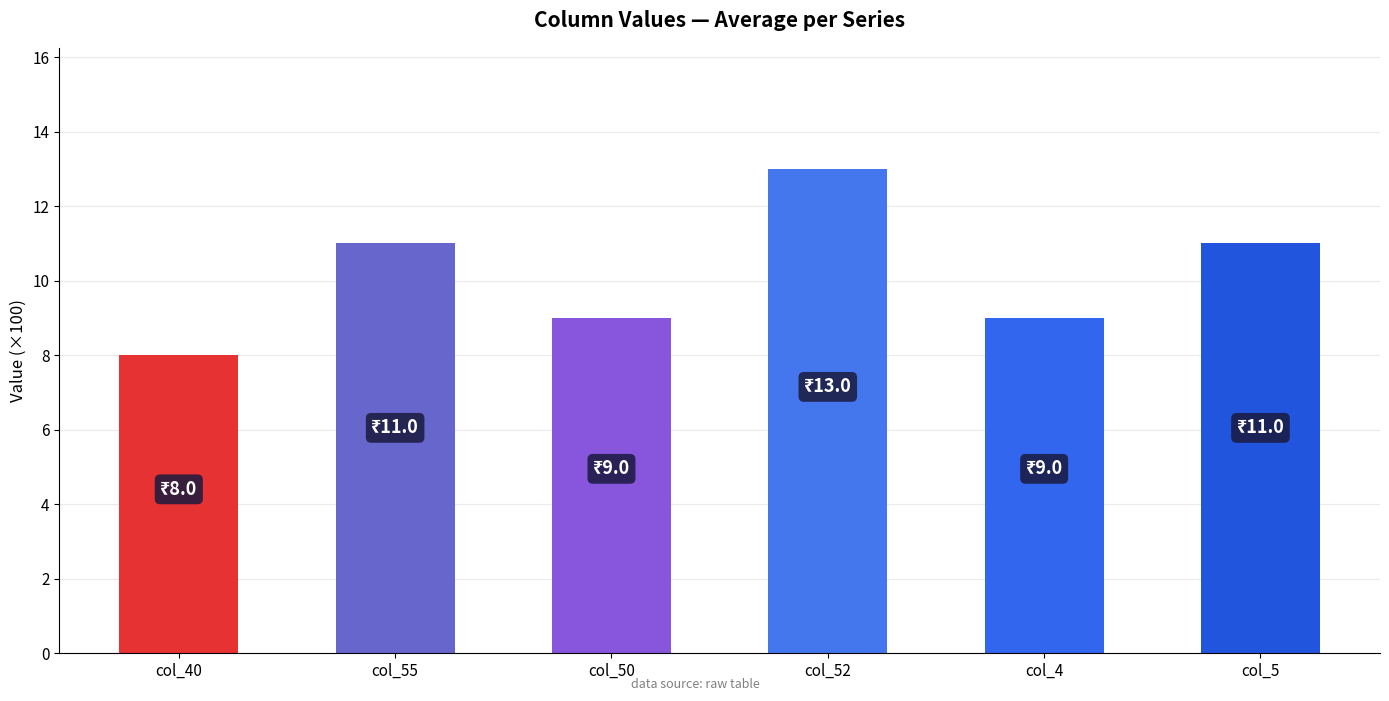

The value at col_55 is 11. True or false?

True